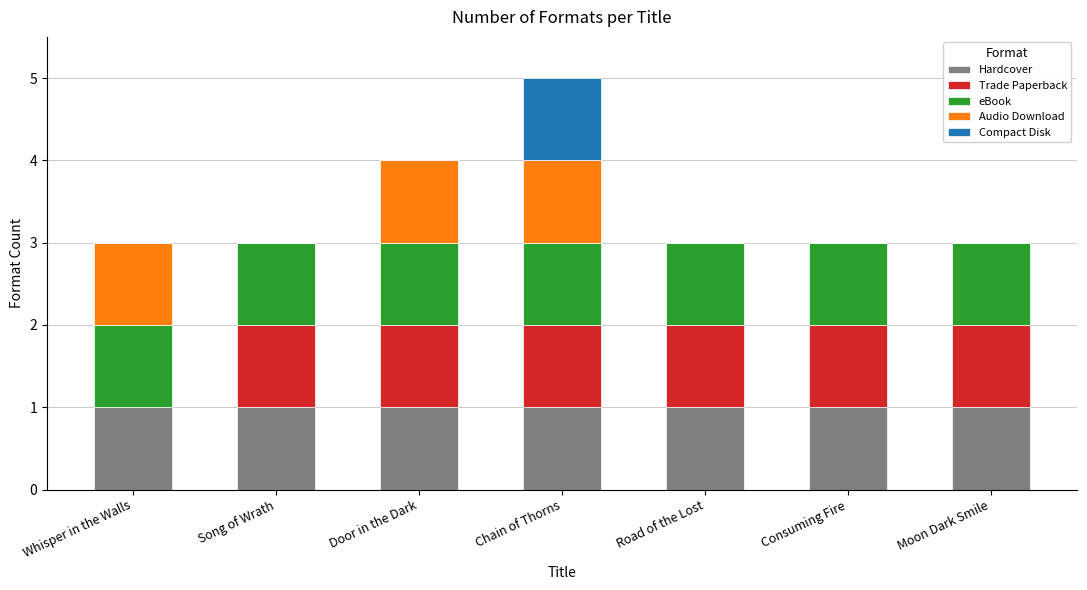

At which category is the sum across all series the highest?

Chain of Thorns